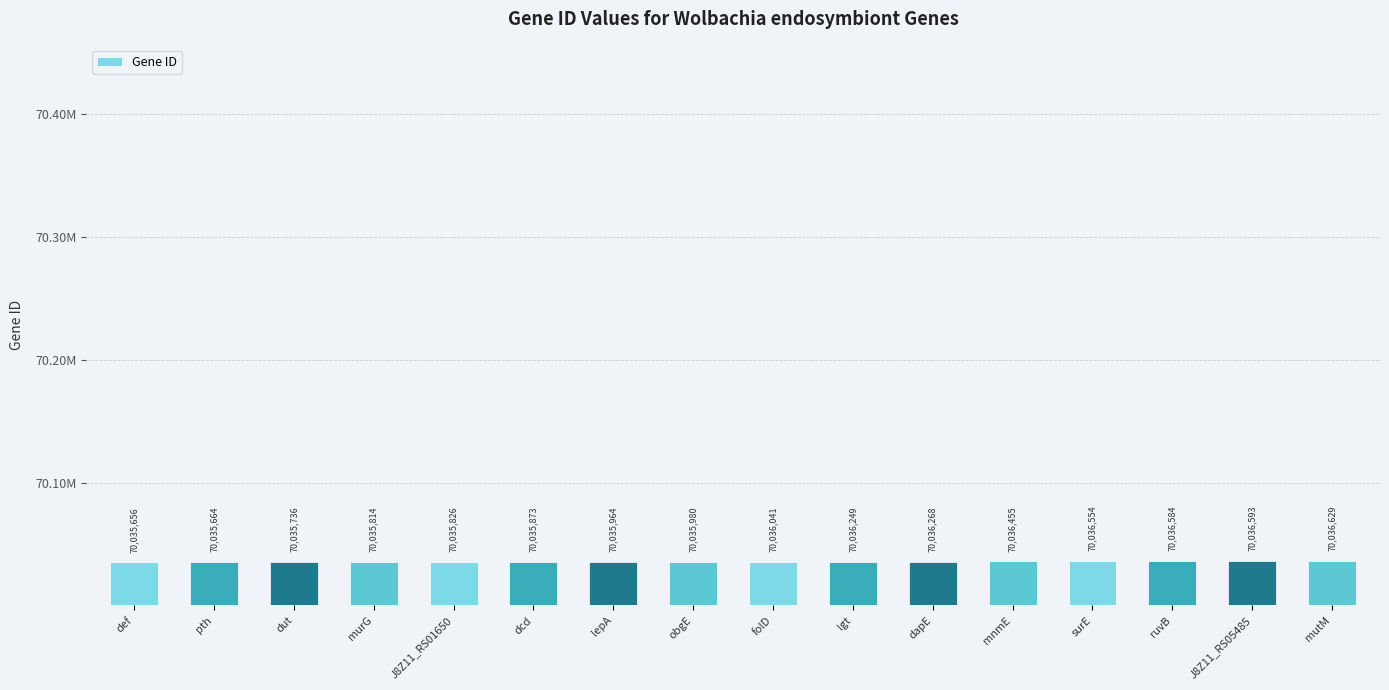

Rank the categories by value from lowest to highest.

def, pth, dut, murG, J8Z11_RS01650, dcd, lepA, obgE, folD, lgt, dapE, mnmE, surE, ruvB, J8Z11_RS05485, mutM